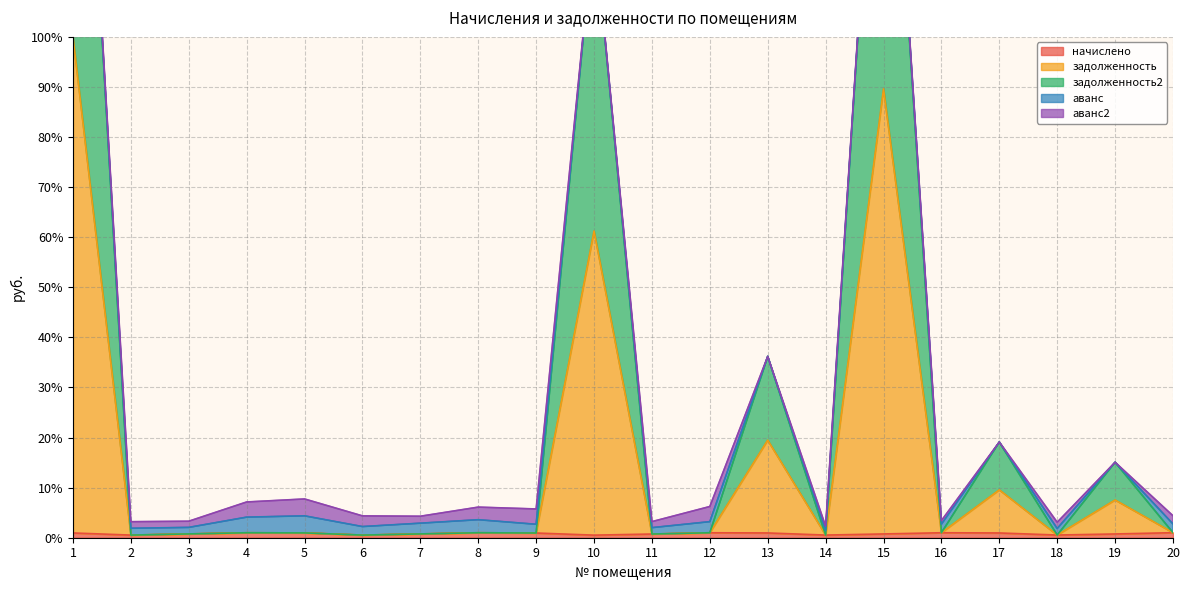

In задолженность2, how many points are lower than both neighbors (excluding endpoints)?

7